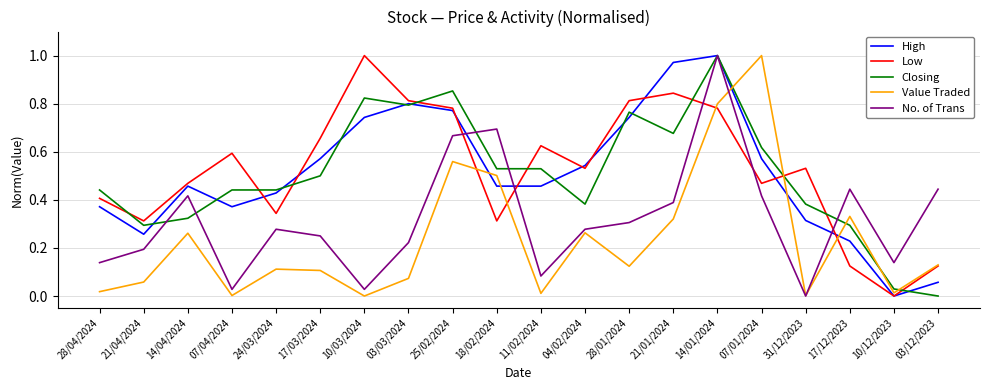

How many positive values does the High series have?

19